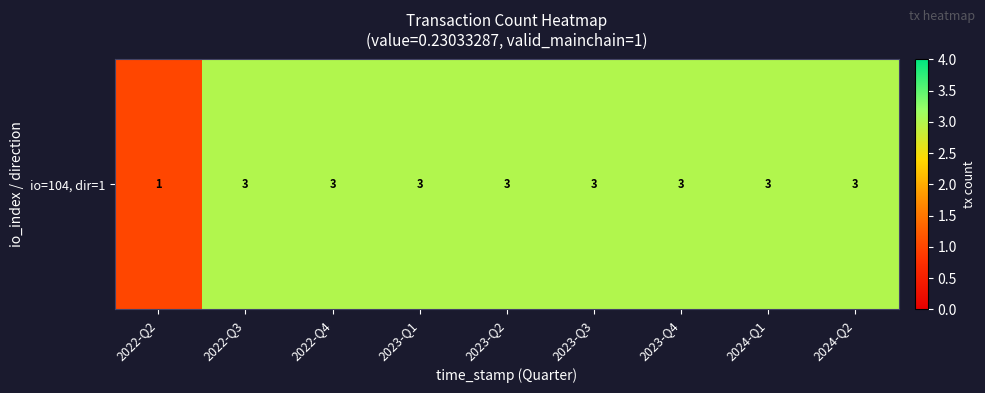

List the labels in order of value, largest first.

2022-Q3, 2022-Q4, 2023-Q1, 2023-Q2, 2023-Q3, 2023-Q4, 2024-Q1, 2024-Q2, 2022-Q2